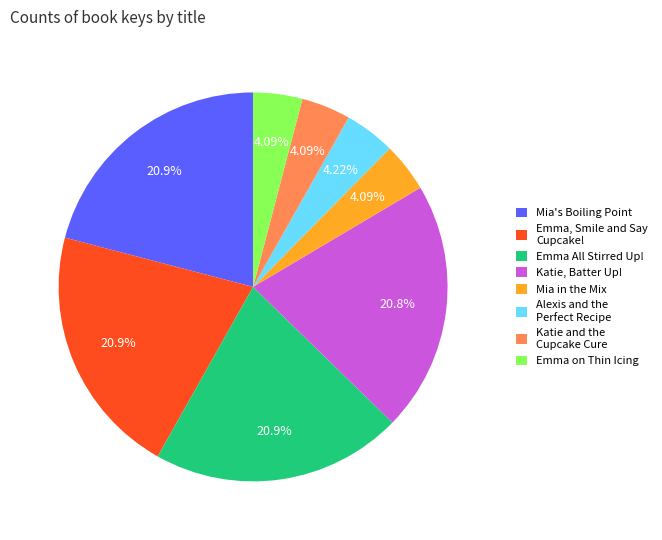

To the nearest percent, what percentage of the pie is Katie, Batter Up!?

21%